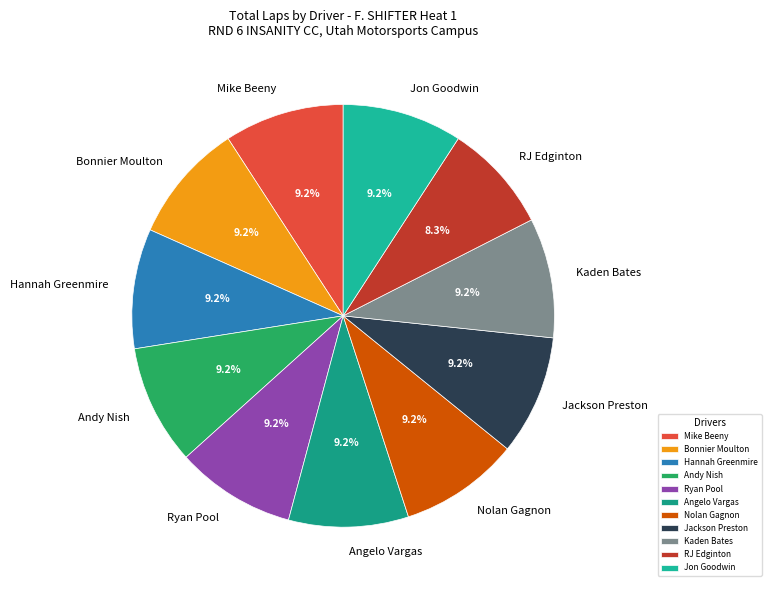

What is the ratio of the value at Mike Beeny to the value at Ryan Pool?

1.0